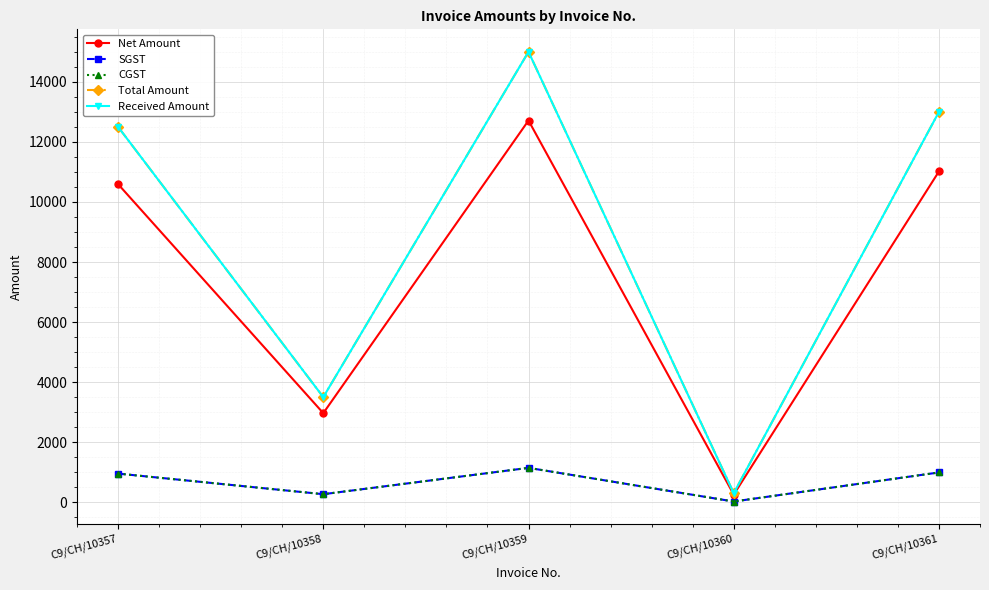

What is the difference between the Net Amount values at C9/CH/10361 and C9/CH/10357?

423.7